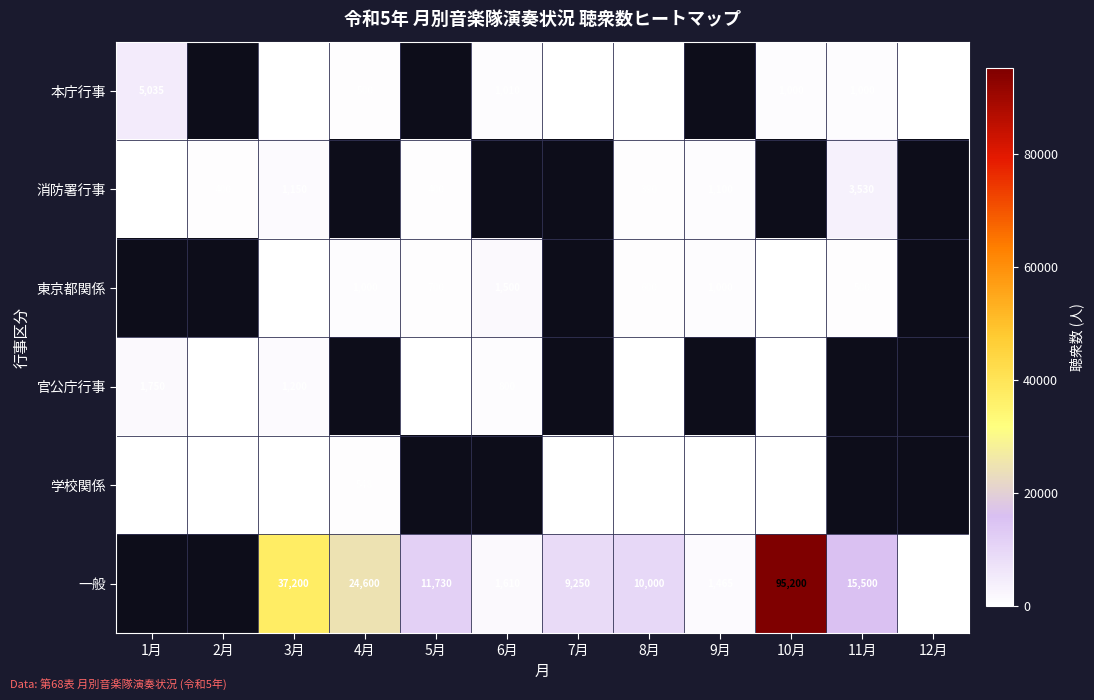

The value of 消防署行事 at 3月 is 721. True or false?

False